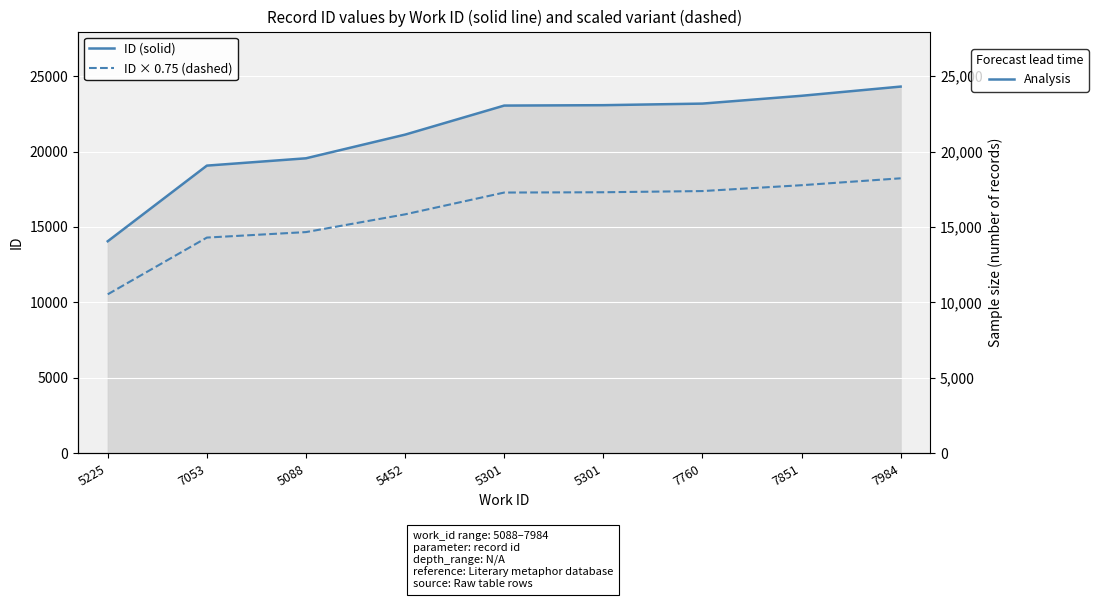

Where is ID × 0.75 (dashed) nearest to the value 14383?

7053